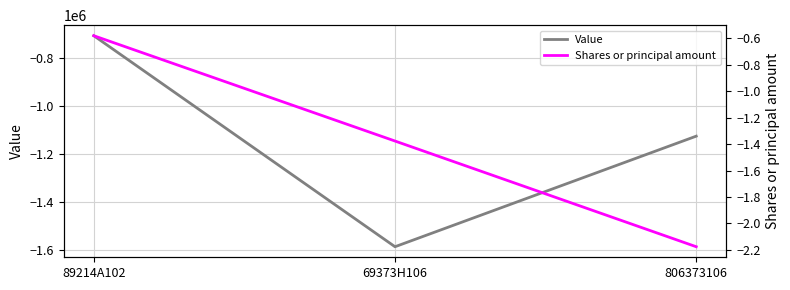

The Value series shows -668806.7 at 69373H106. True or false?

False